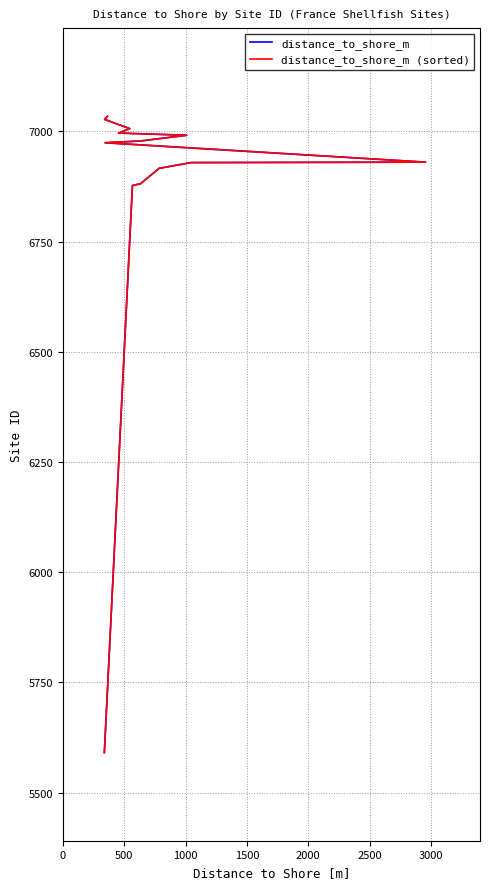

True or false: distance_to_shore_m (sorted) and distance_to_shore_m intersect in this chart.

False